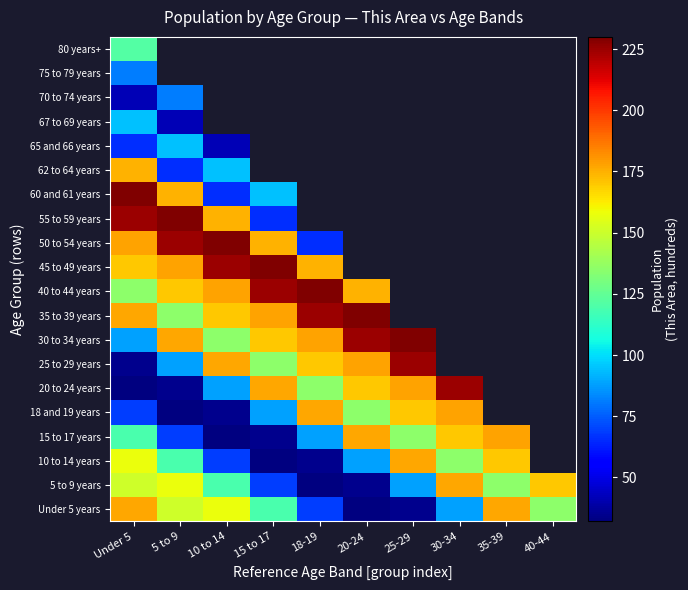

Which label corresponds to the smallest value in the chart?

40-44